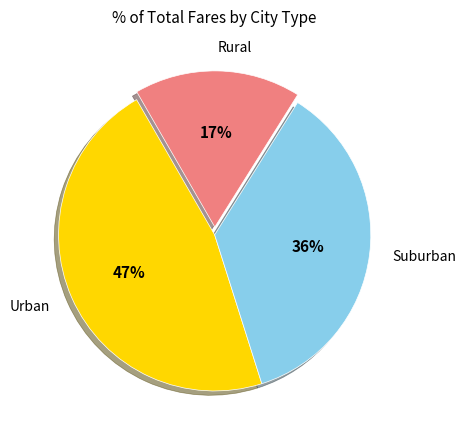

How many slices are in this pie chart?

3